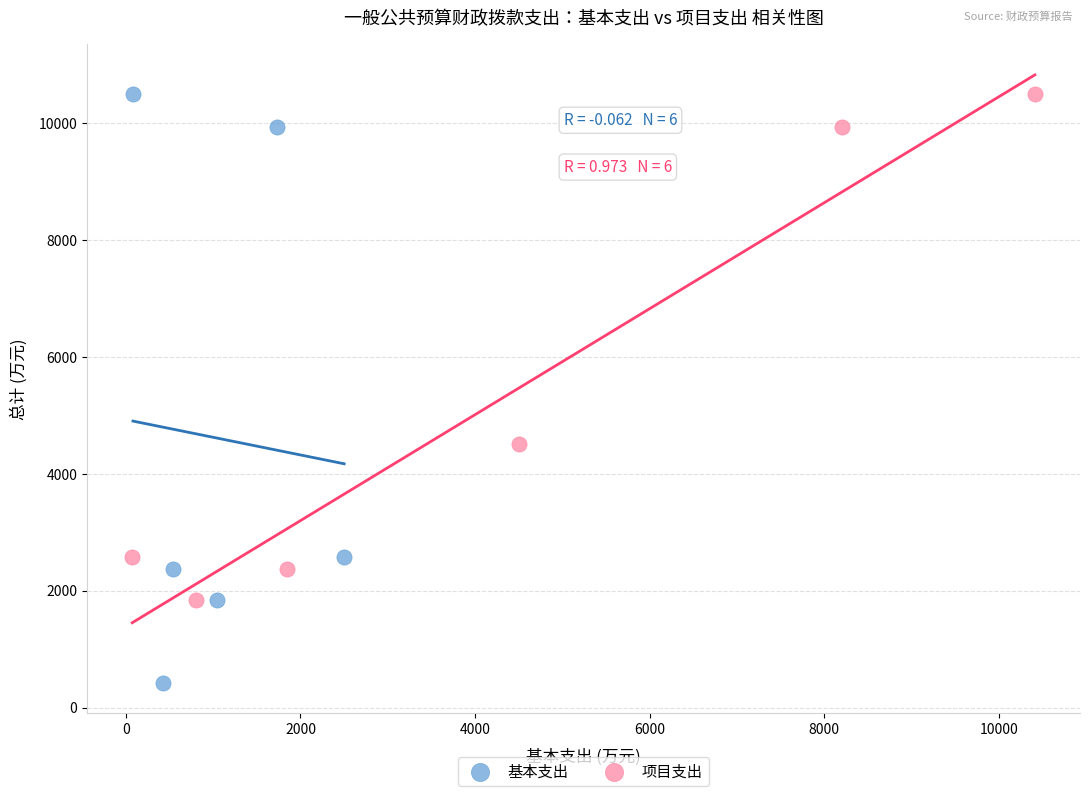

Which series has the largest Y range (max minus min)?

基本支出